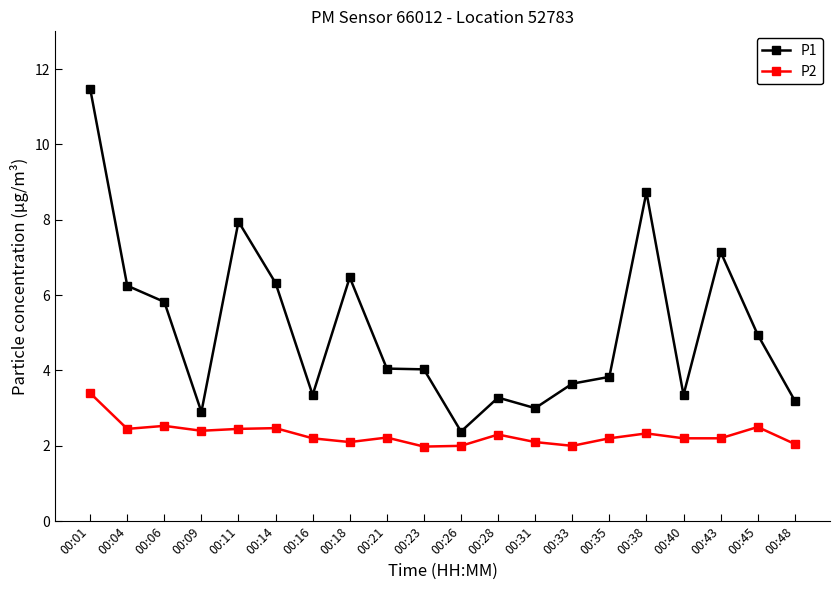

Which series has the largest range (max minus min)?

P1